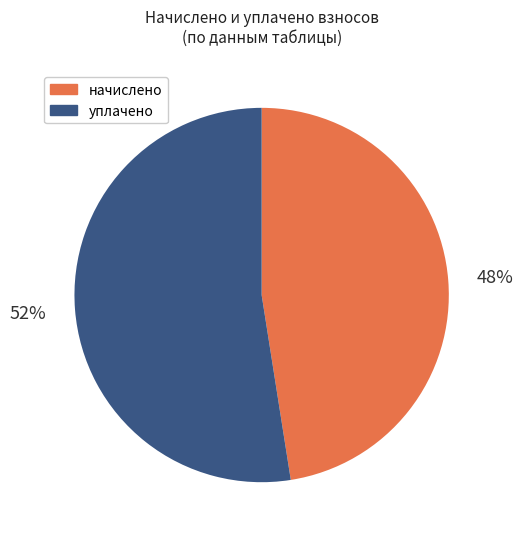

Is начислено the majority of the pie?

No